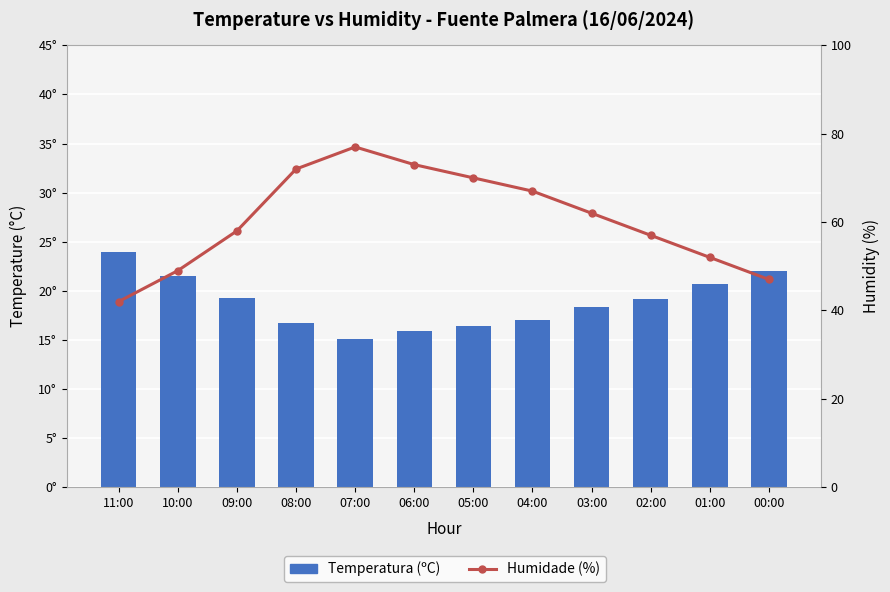

What is the label of the 12th bar from the left?

00:00